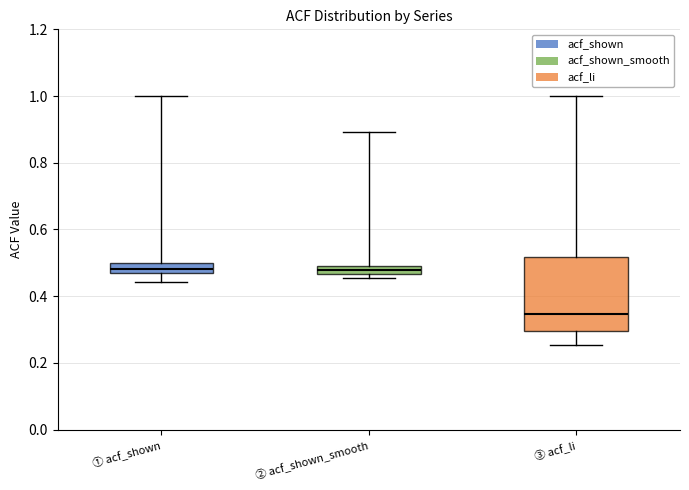

Comparing the boxes themselves (not the whiskers), which one is the tallest?

③ acf_li